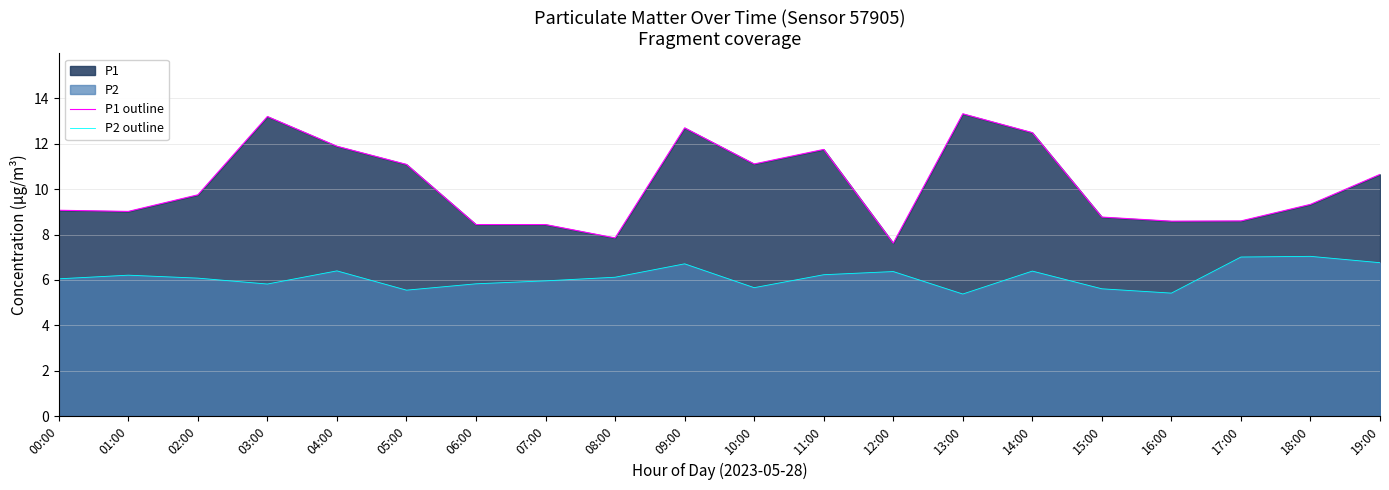

List the series in order of their overall mean, lowest first.

P2 outline, P1 outline